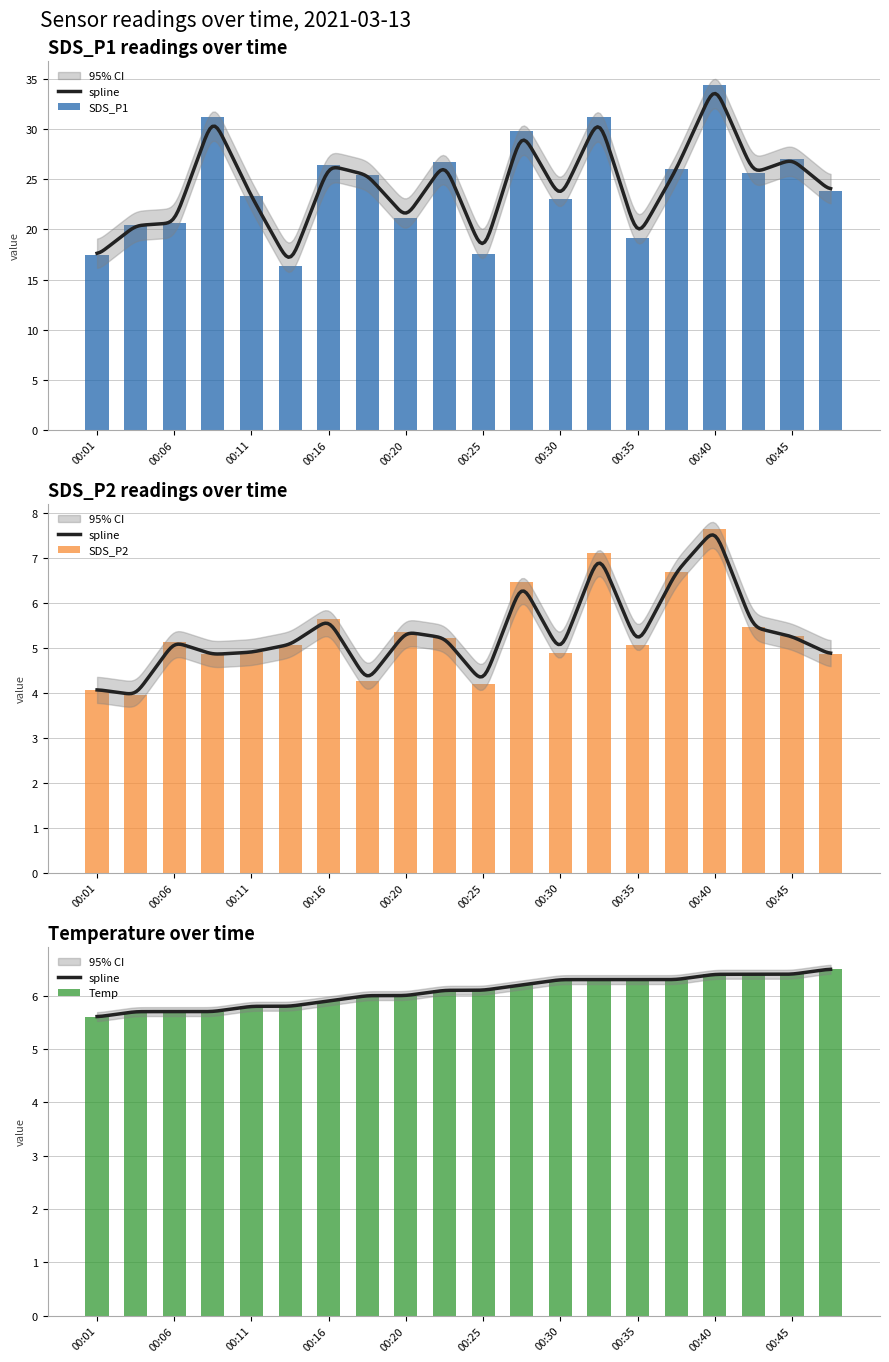

What is the difference between the Temp values at 00:16 and 00:48?

0.6